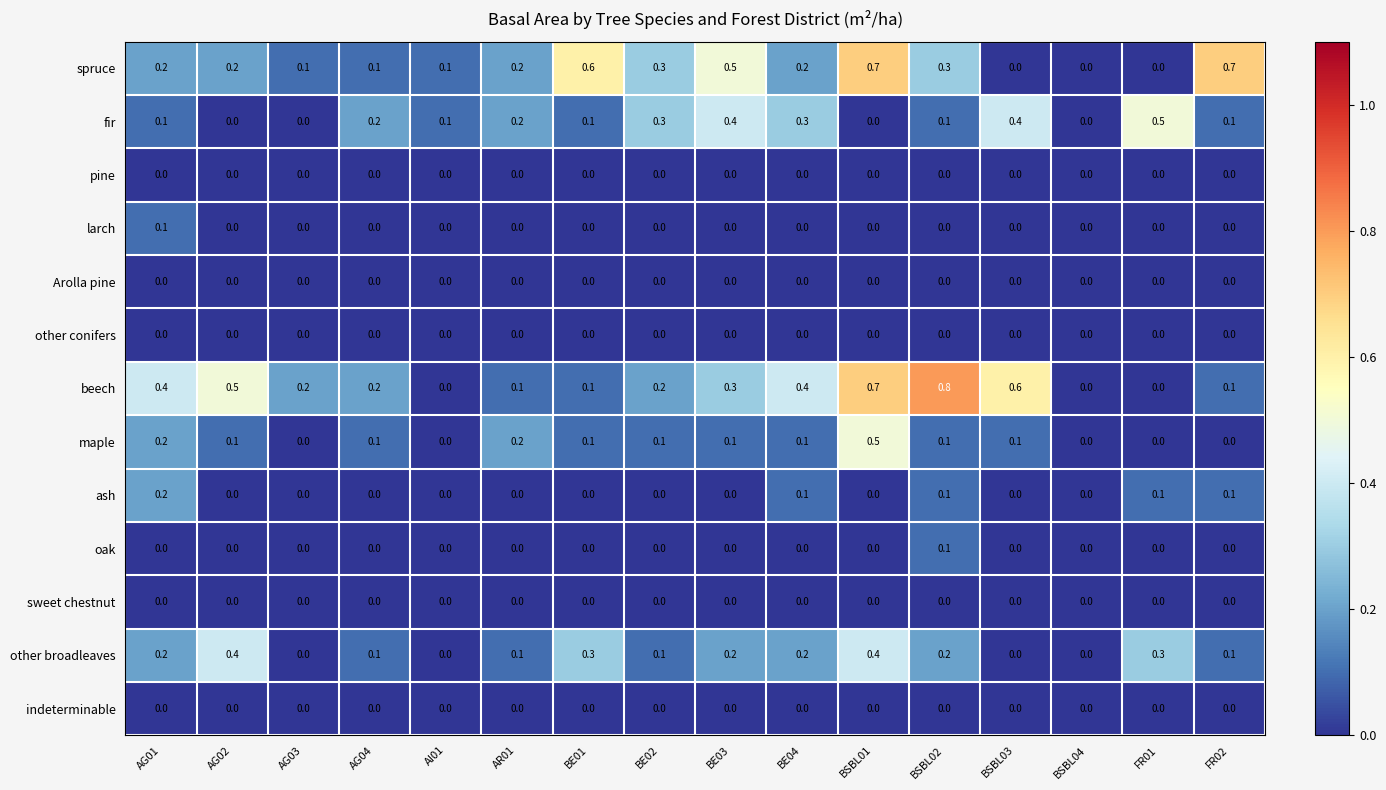

The value of spruce at BE01 is 1.0. True or false?

False